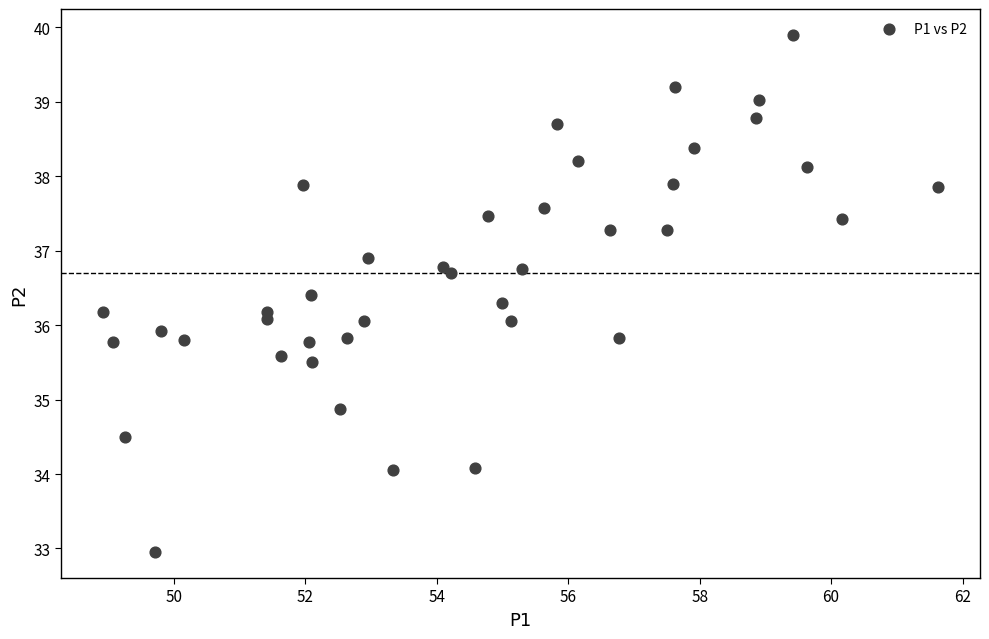

What is the range of X values (max minus min)?

12.7